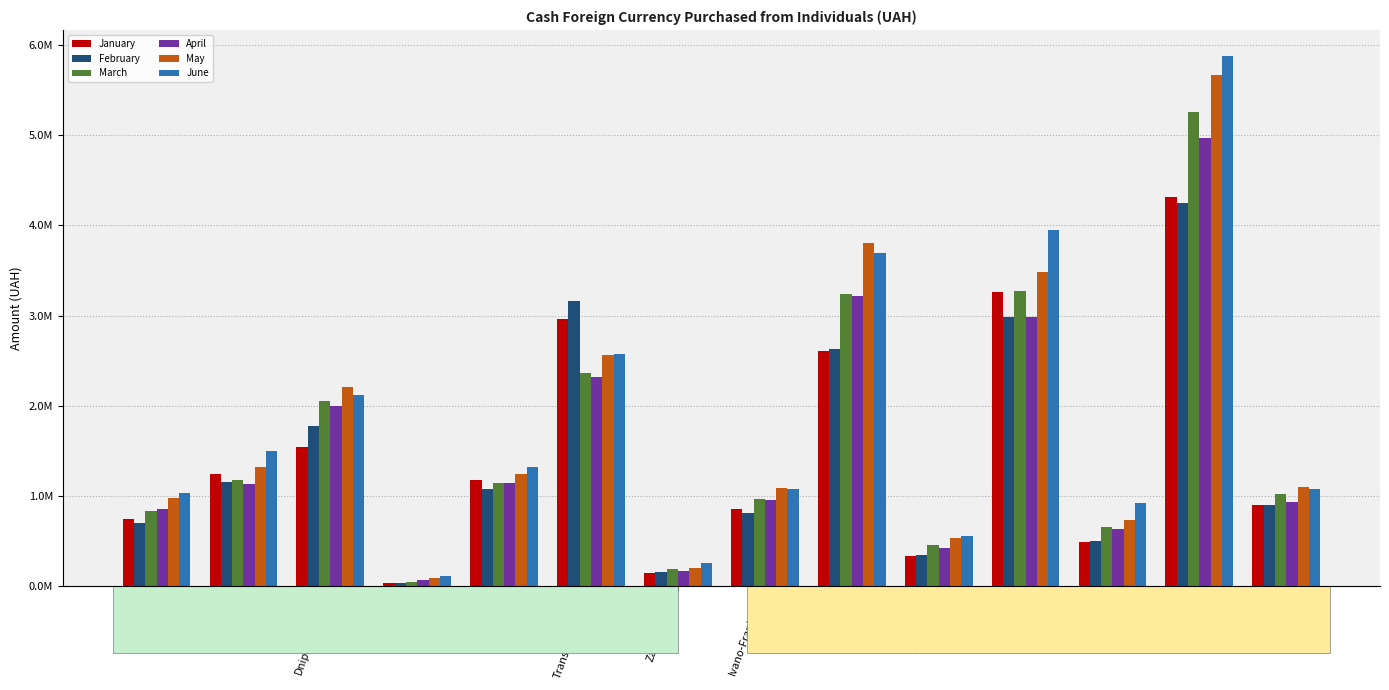

At which category is the sum across all series the highest?

Odessa